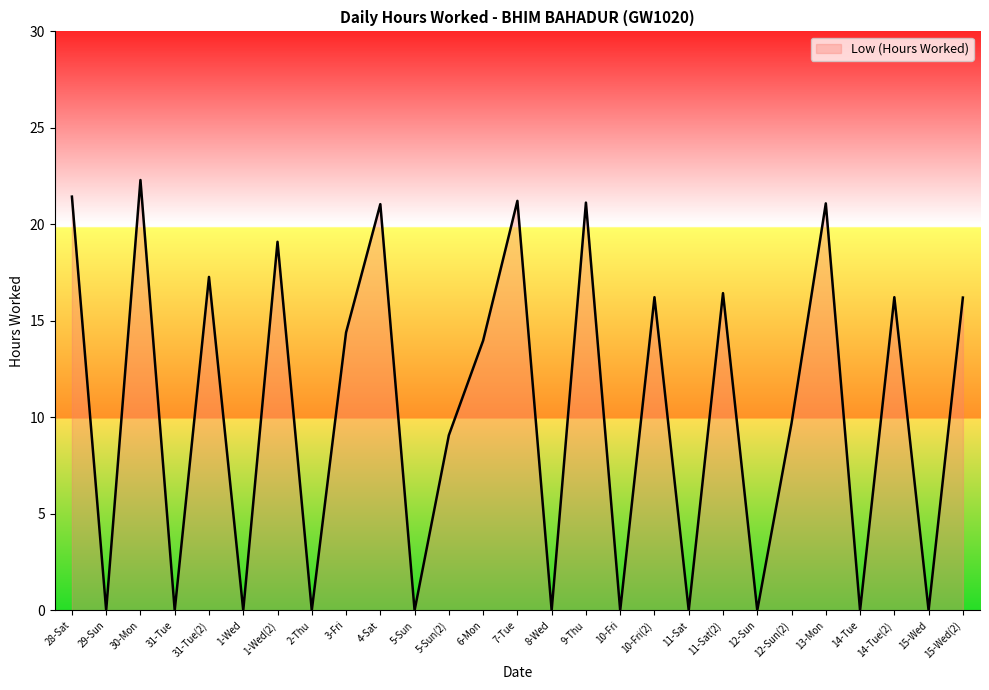

Between 10-Fri(2) and 28-Sat, which is larger?

28-Sat